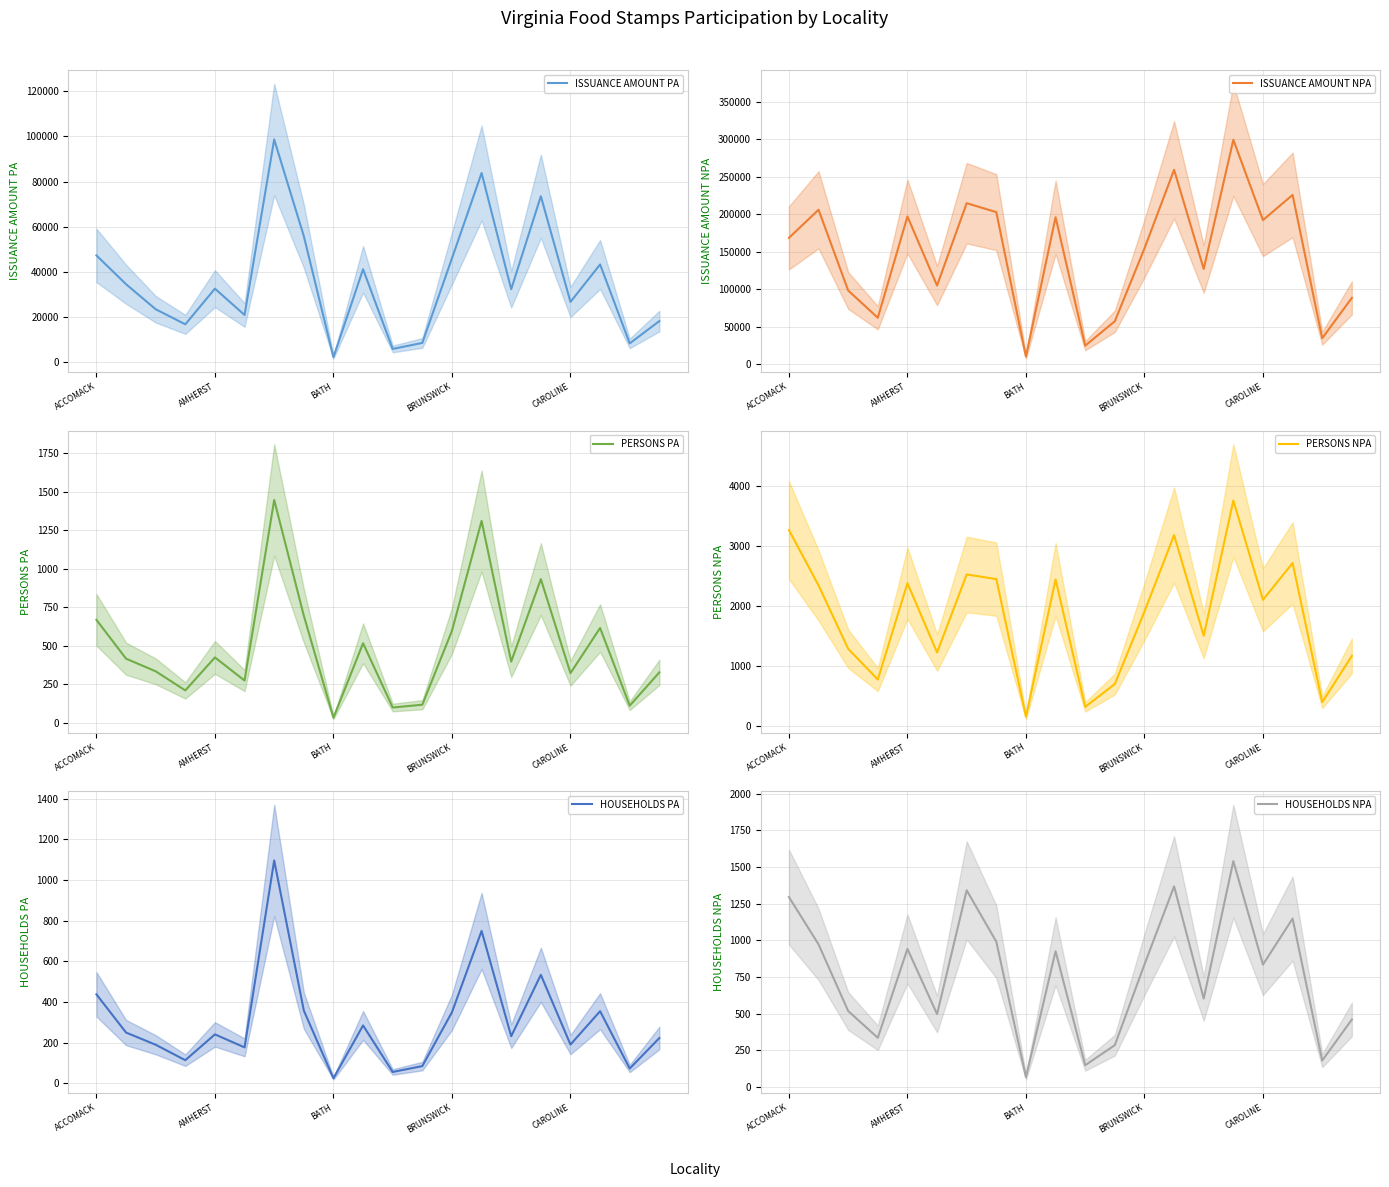

What is the highest value of the ISSUANCE AMOUNT PA series?

98603